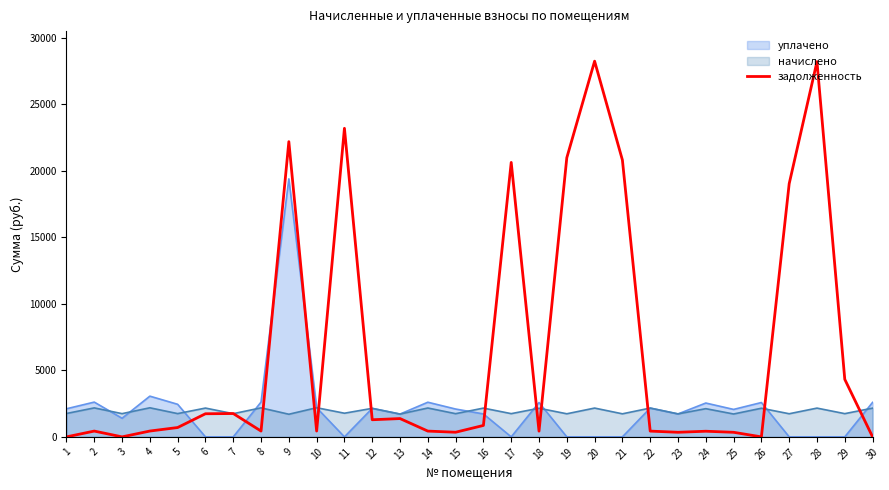

The value at 6 is 698.9. True or false?

False